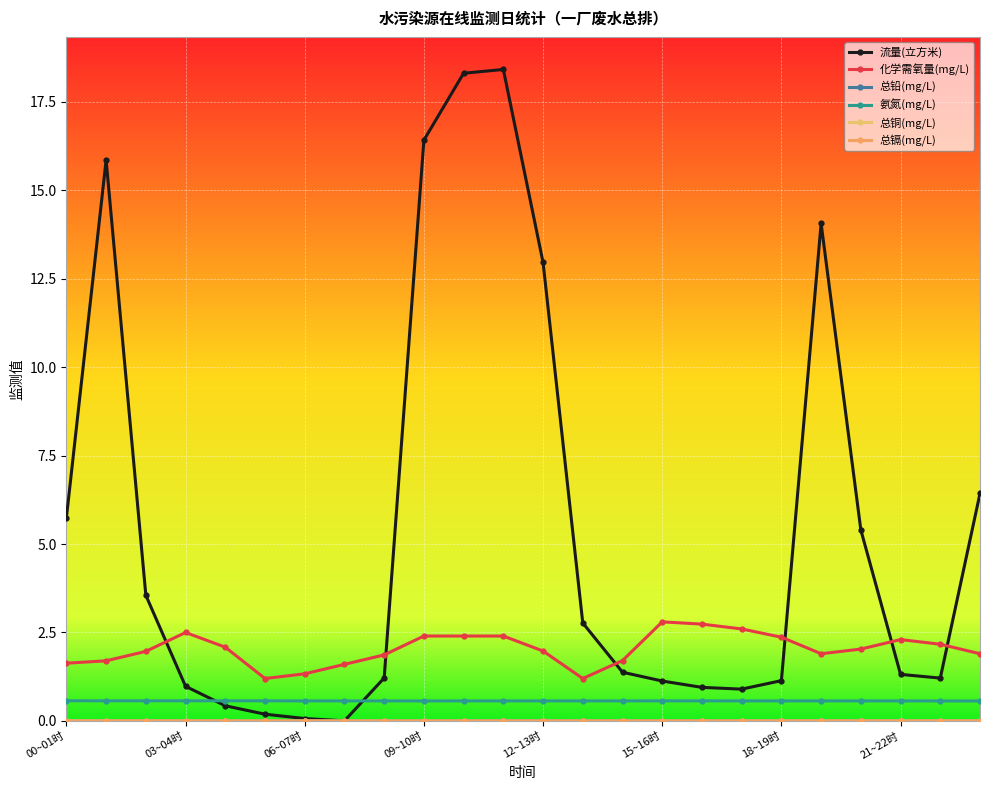

What is the average value of the 化学需氧量(mg/L) series?

2.0